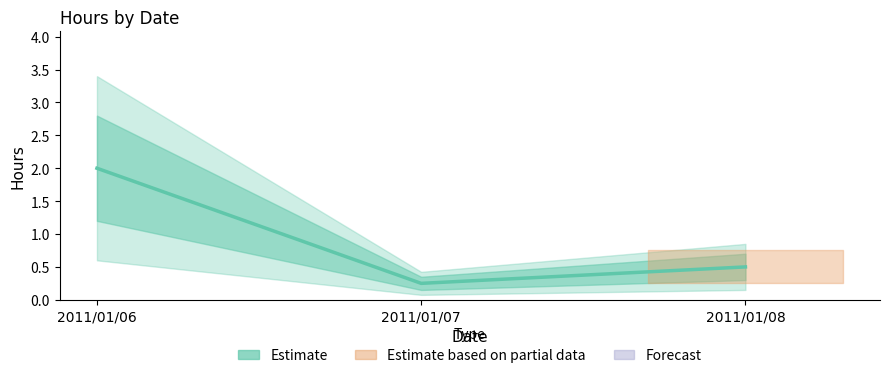

Which category has the highest value across all series?

2011/01/06